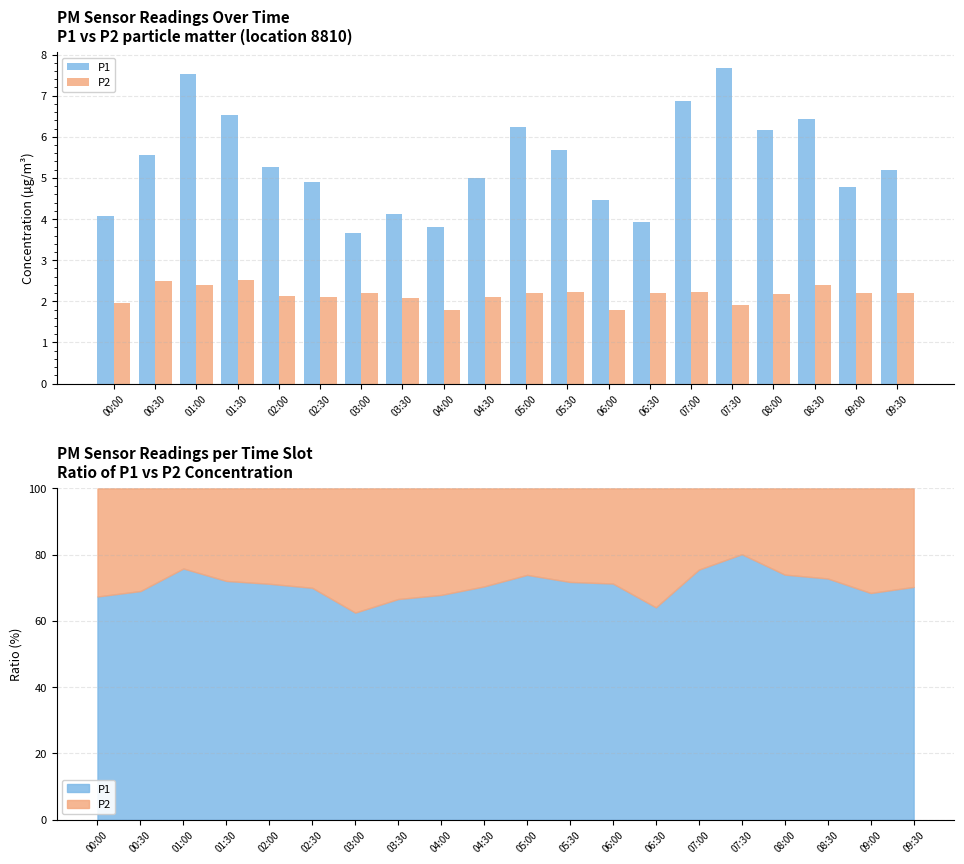

What are all the series names shown in the legend?

P1, P2